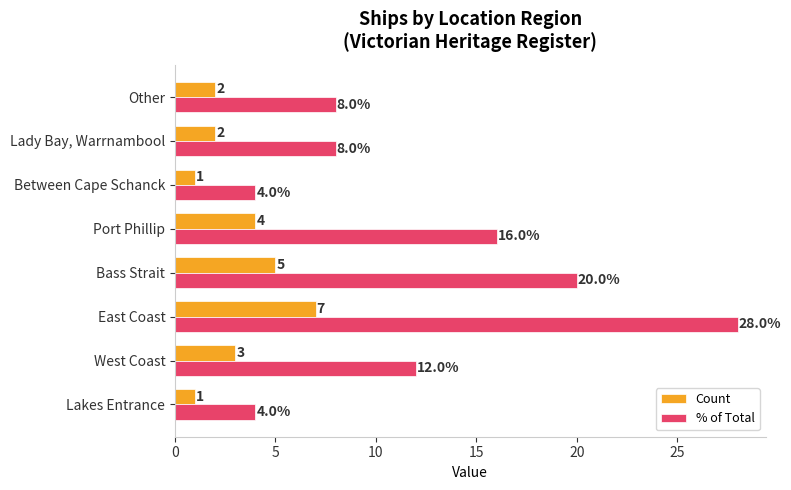

What is the difference between the highest and lowest values at West Coast?

9.0